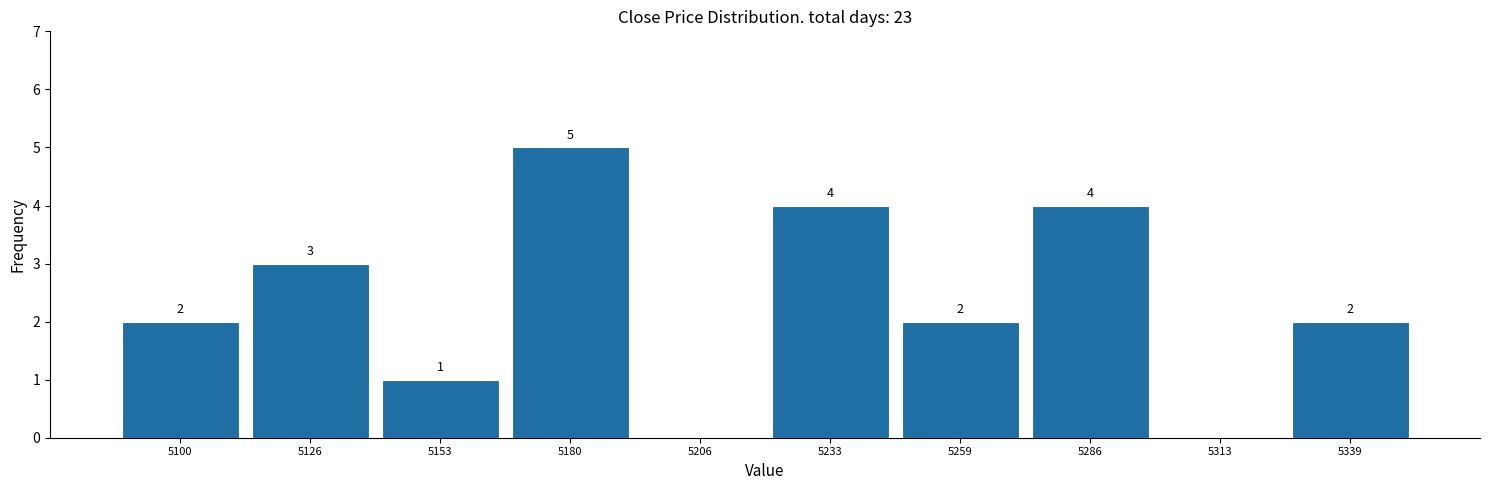

Which range on the x-axis has the tallest bar?

5165 to 5195